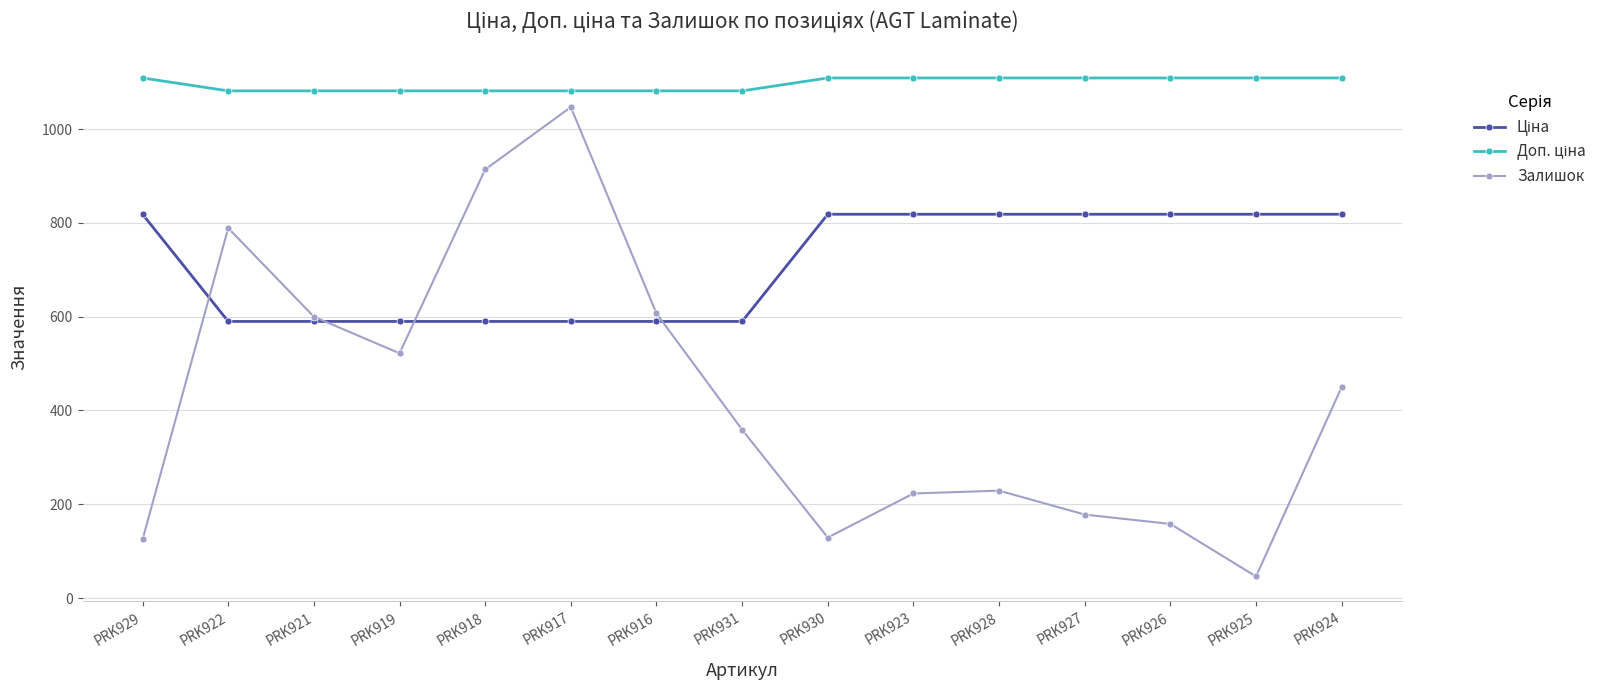

Which series has the largest range (max minus min)?

Залишок